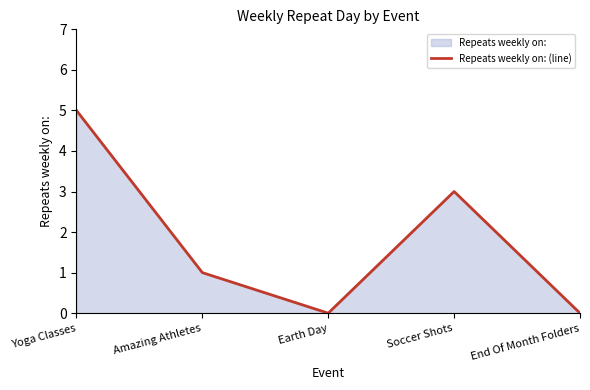

Between Soccer Shots and Amazing Athletes, which is larger?

Soccer Shots